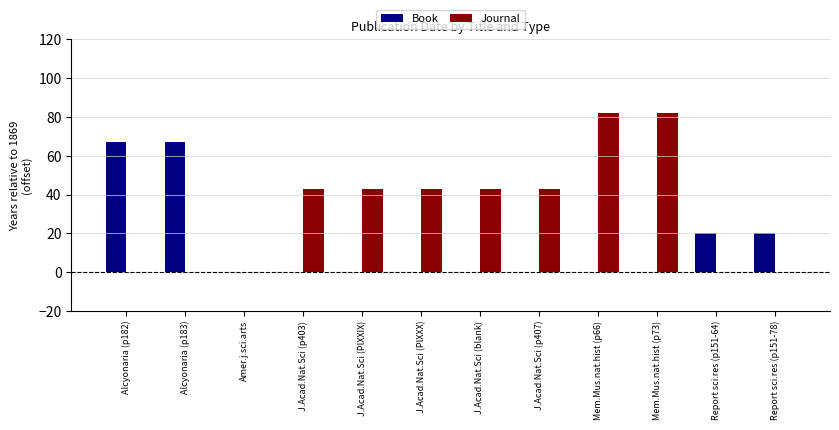

Count the number of data series in this chart.

2